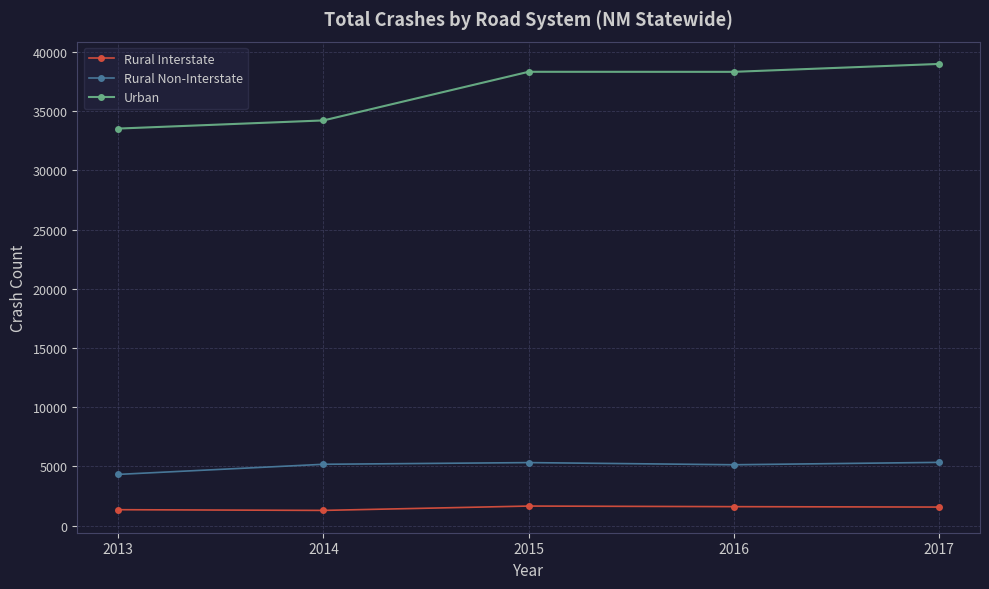

True or false: Rural Interstate and Urban cross at least once.

False